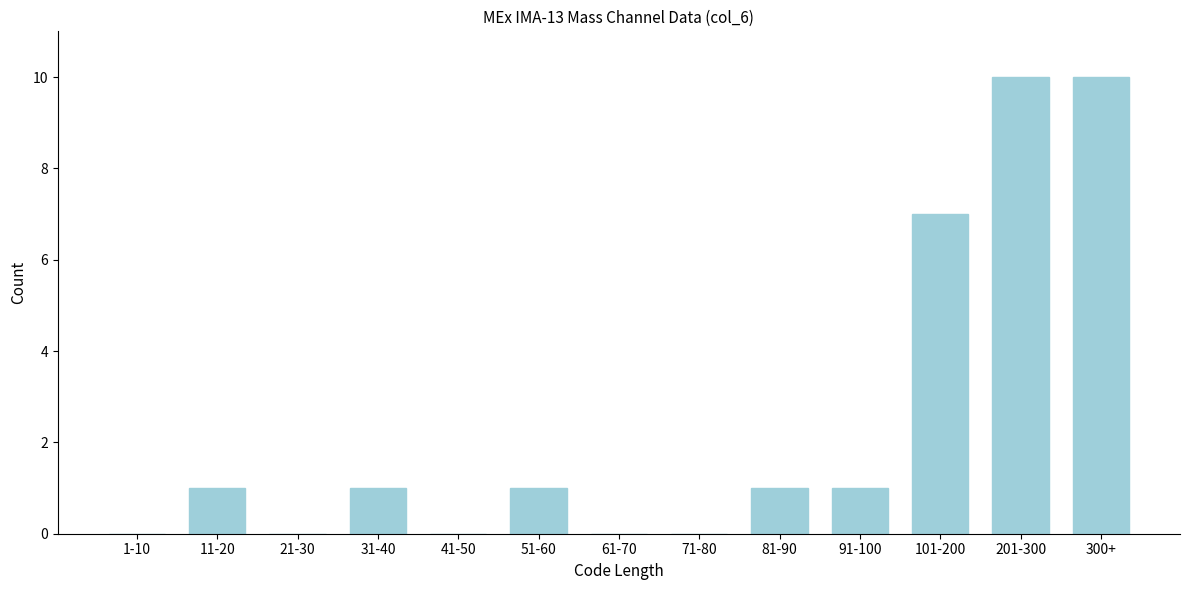

Reading left to right, what are all the values shown in this chart?

1-10=0	11-20=1	21-30=0	31-40=1	41-50=0	51-60=1	61-70=0	71-80=0	81-90=1	91-100=1	101-200=7	201-300=10	300+=10